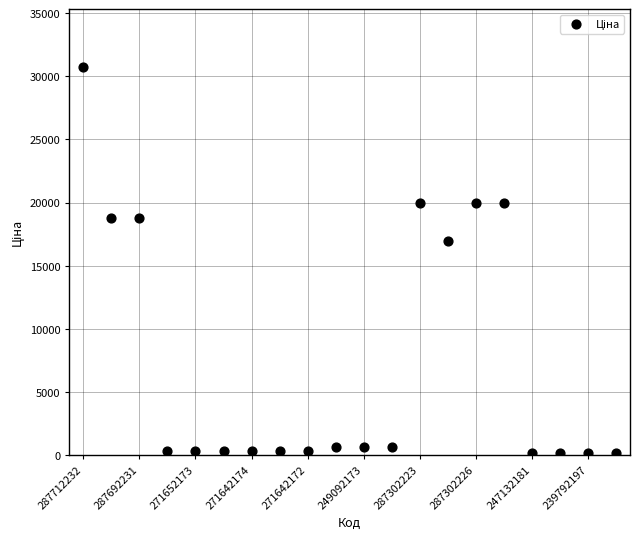

What Y value in the scatter plot is closest to 15415?

16976.3